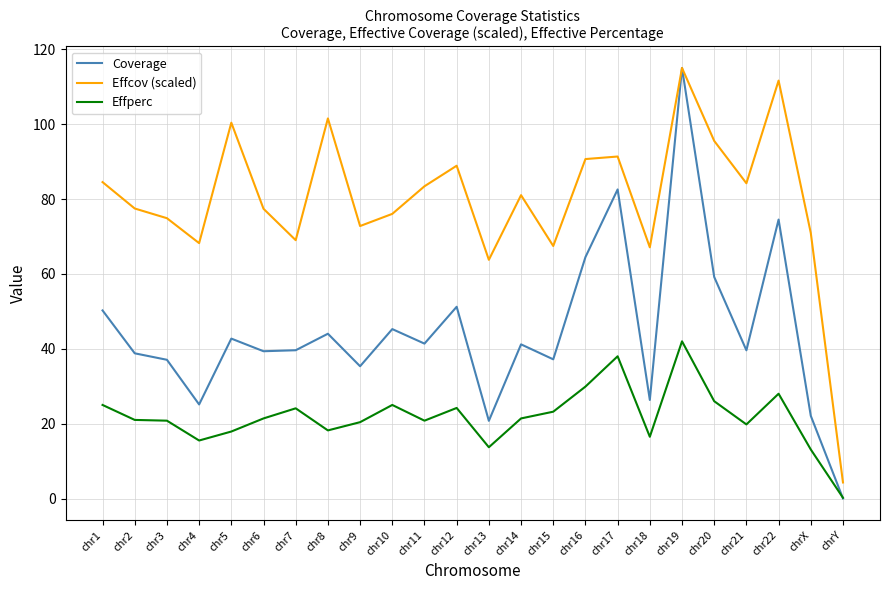

The value of Effcov (scaled) at chr14 is 19.3. True or false?

False